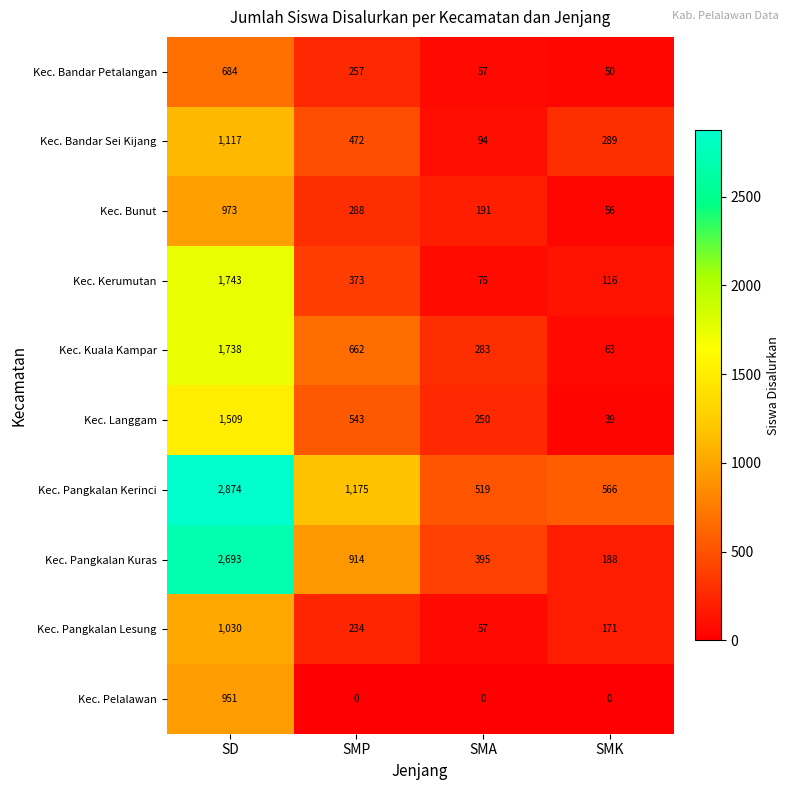

At which label does Kec. Pangkalan Kuras reach its peak?

SD